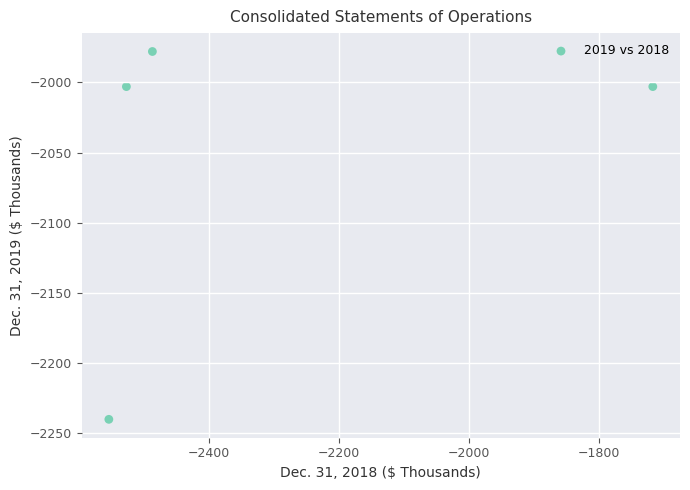

What is the average X value?

-2321